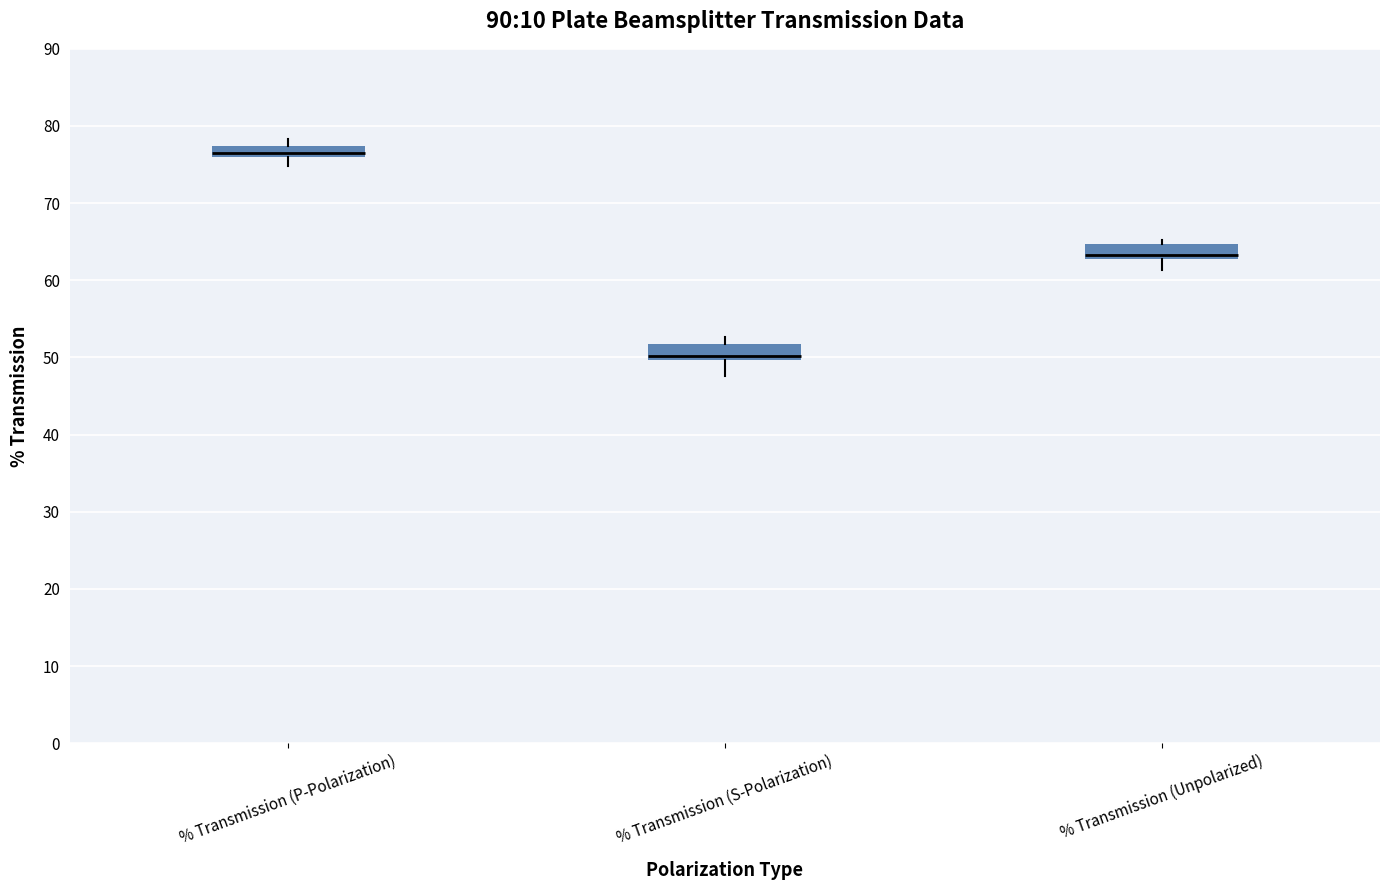

Which box's median line is the highest?

% Transmission (P-Polarization)